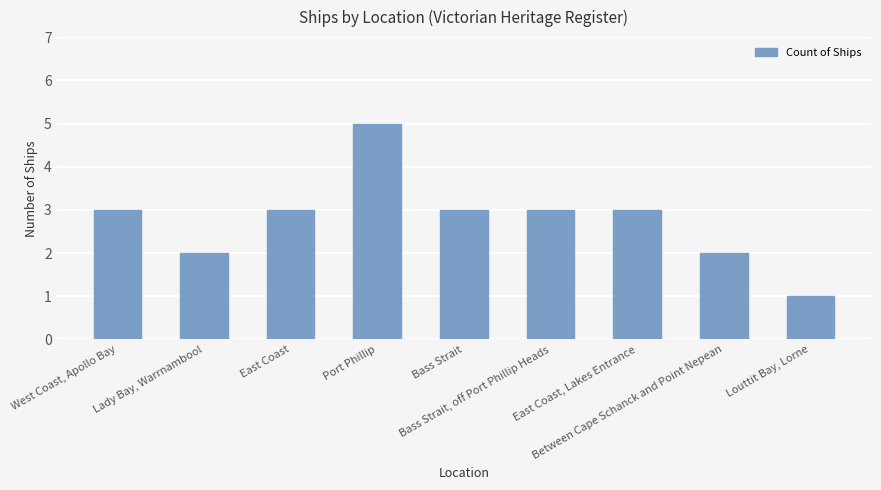

Count the number of data series in this chart.

1